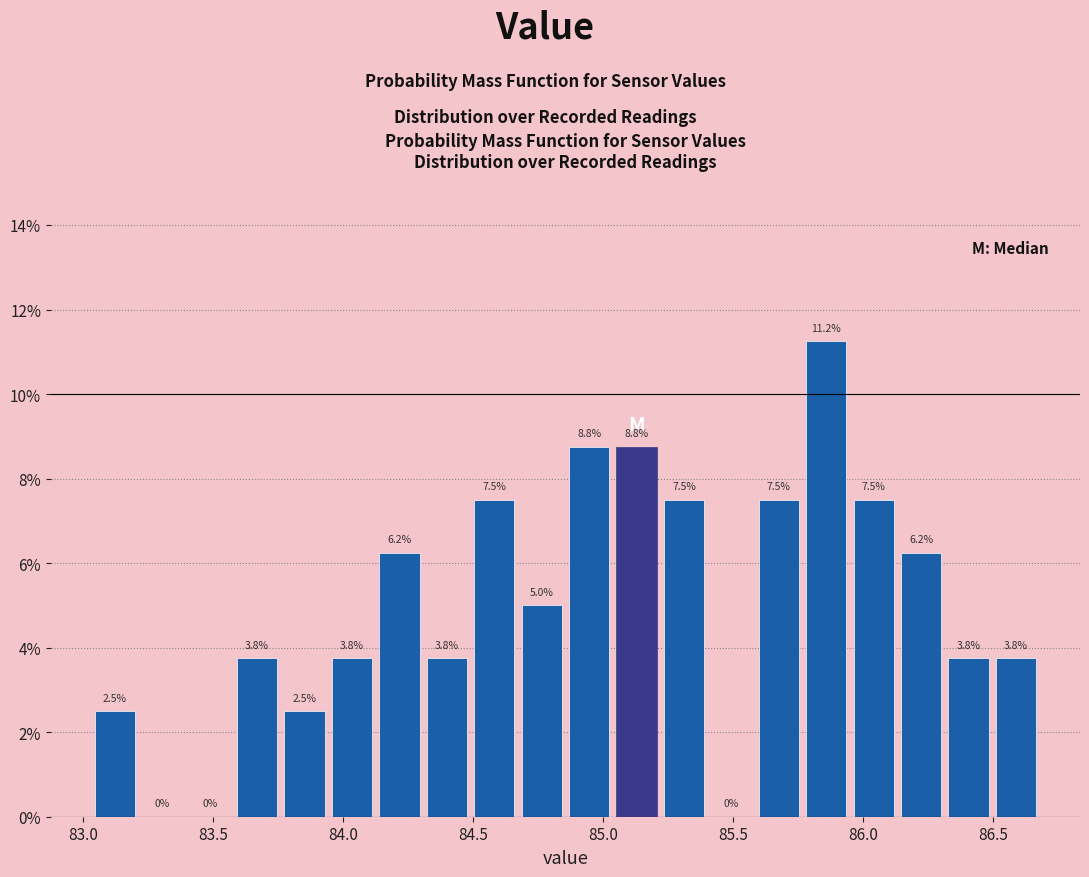

Read against the x-axis, roughly where is the centre of the tallest bar?

85.85